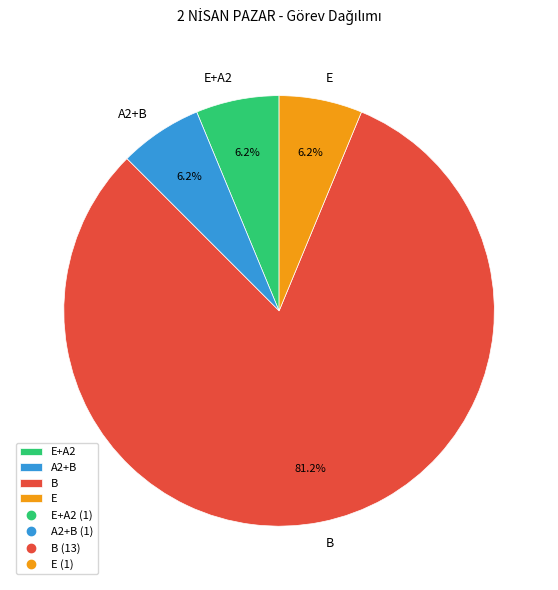

Is there a majority slice in this chart?

Yes